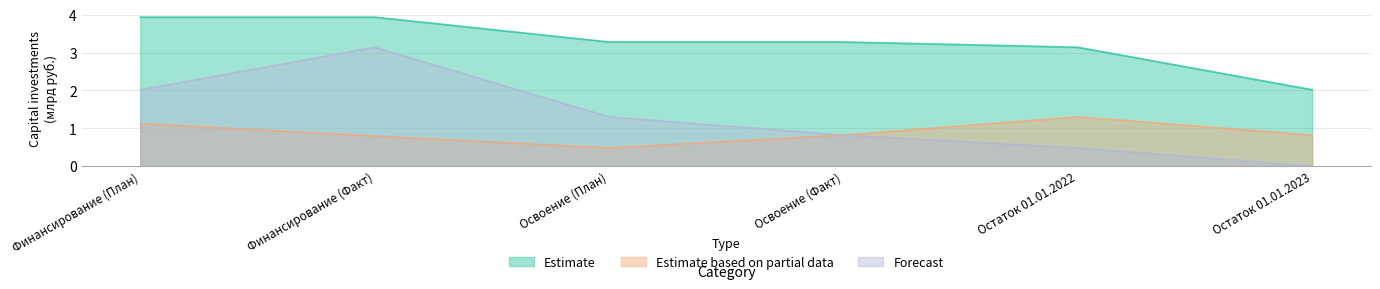

Which series has the largest range (max minus min)?

Forecast